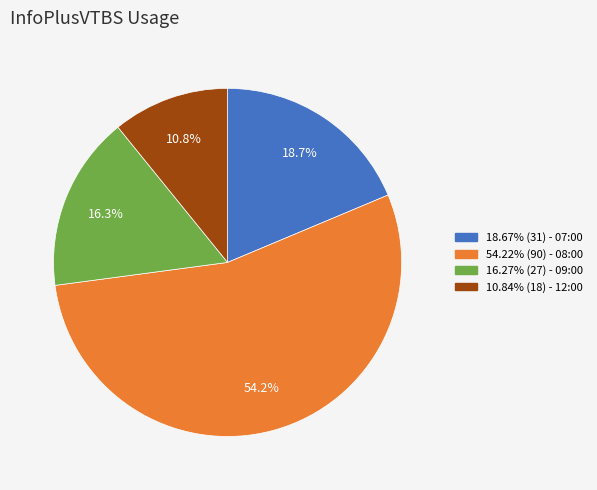

Which category has the smallest portion of the pie?

12:00